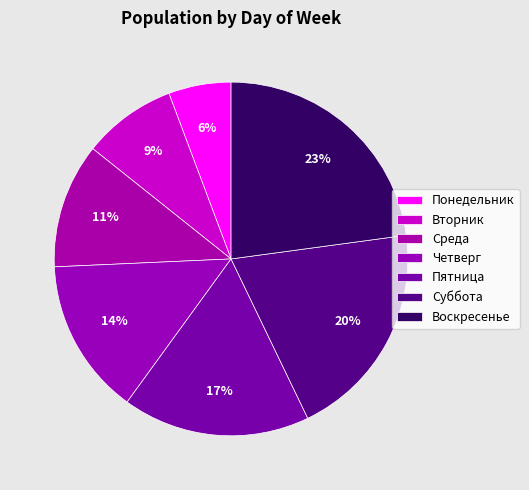

How many slices are in this pie chart?

7